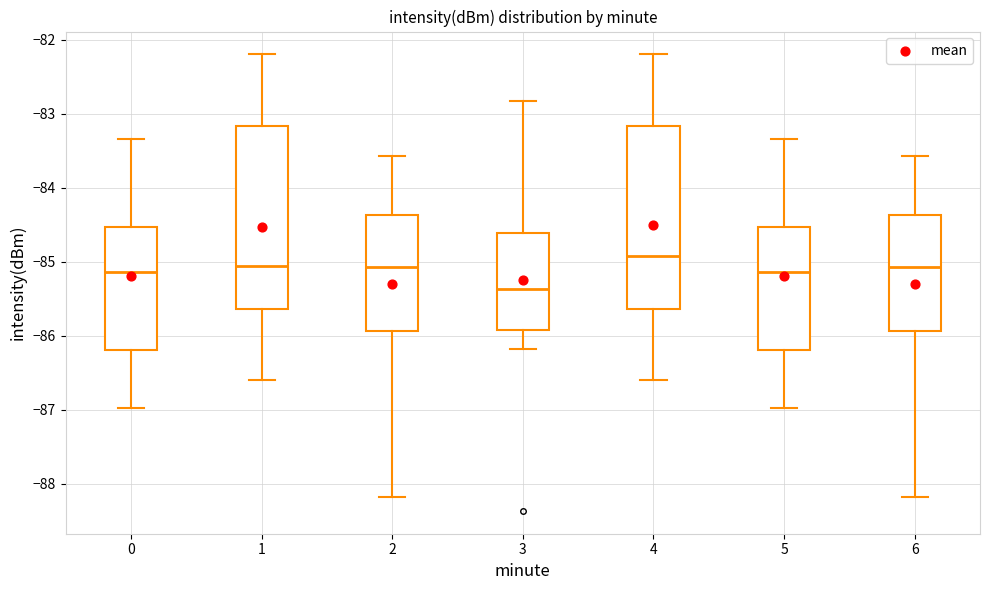

Where is the lower edge of the box at x = 0 on the y-axis? The values are not printed on the chart, so give them approximately, as read against the axis.

-86.2